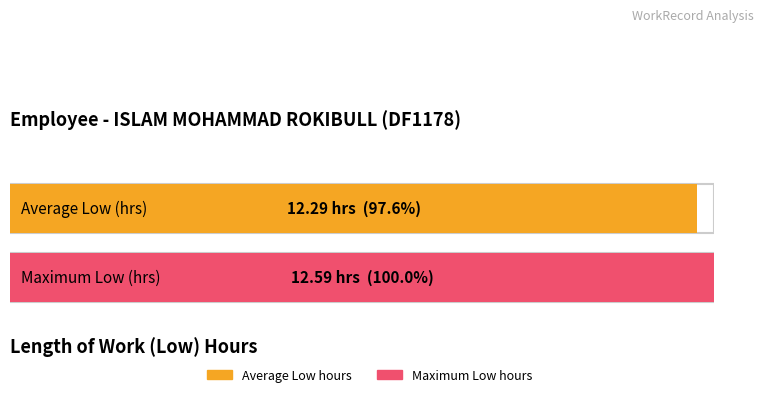

What is the maximum value shown in the chart?

12.6